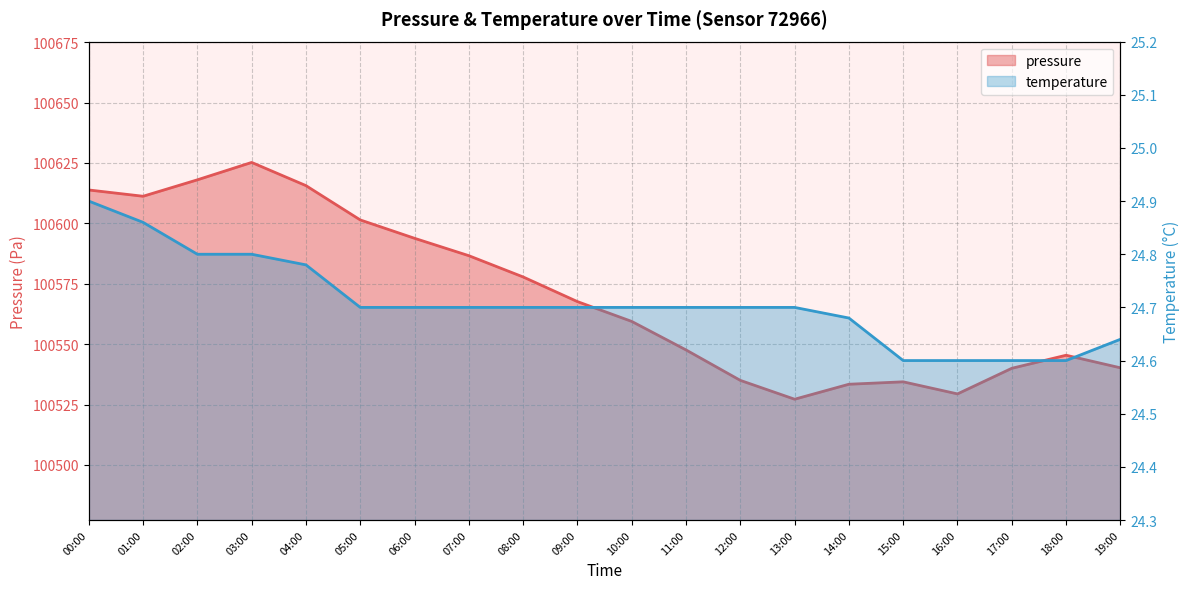

What is the value of the pressure point at the 16th from the left?

100534.4